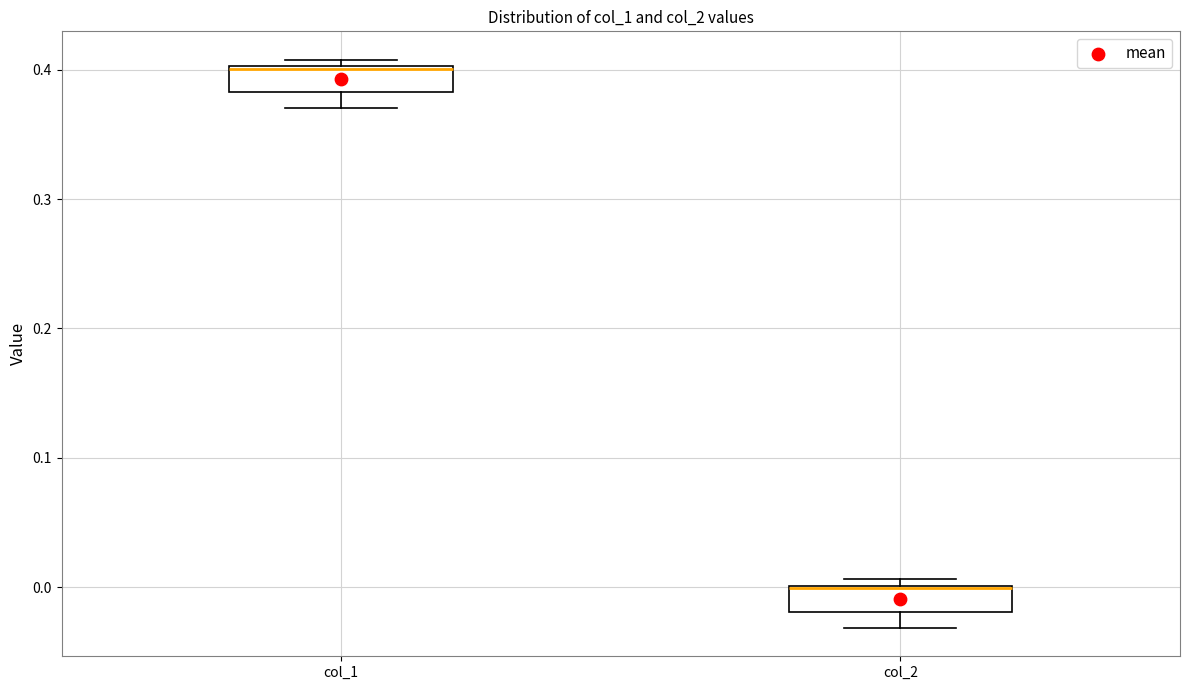

Reading left to right, transcribe this box plot: for each box, give where its median line is, the range the box spans, and where its two whiskers end, as read against the y-axis. The values are not printed on the chart, so give them approximately, as read against the axis.

col_1: median 0.40 (drawn on the box's upper edge), box 0.38 to 0.40, whiskers 0.37 to 0.41
col_2: median 0.00 (drawn on the box's upper edge), box -0.02 to 0.00, whiskers -0.03 to 0.01